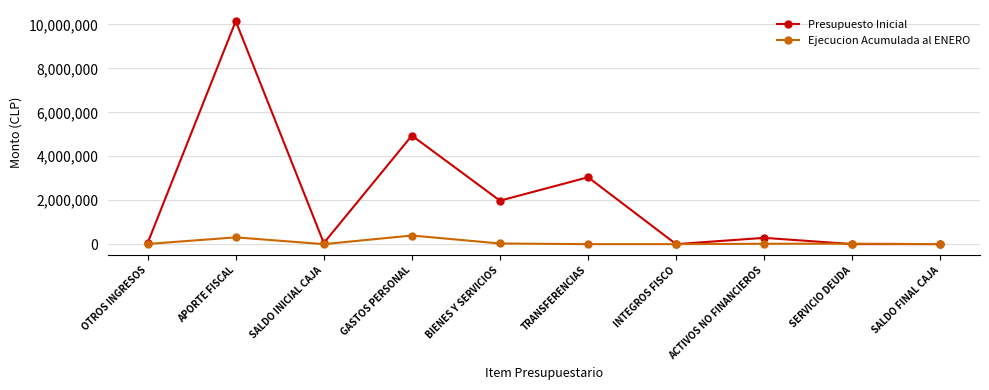

What is the total value across all series at SERVICIO DEUDA?

23069